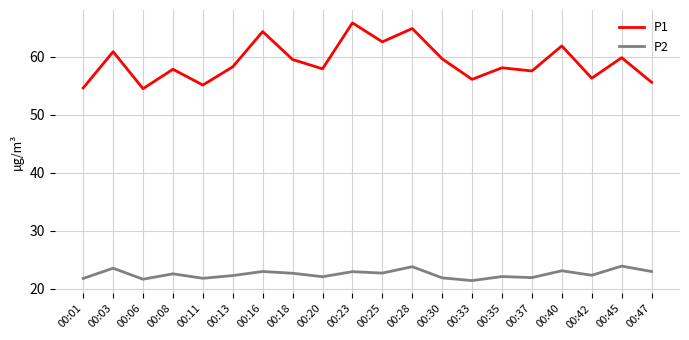

True or false: P2 has a value of 22.3 at 00:13.

True